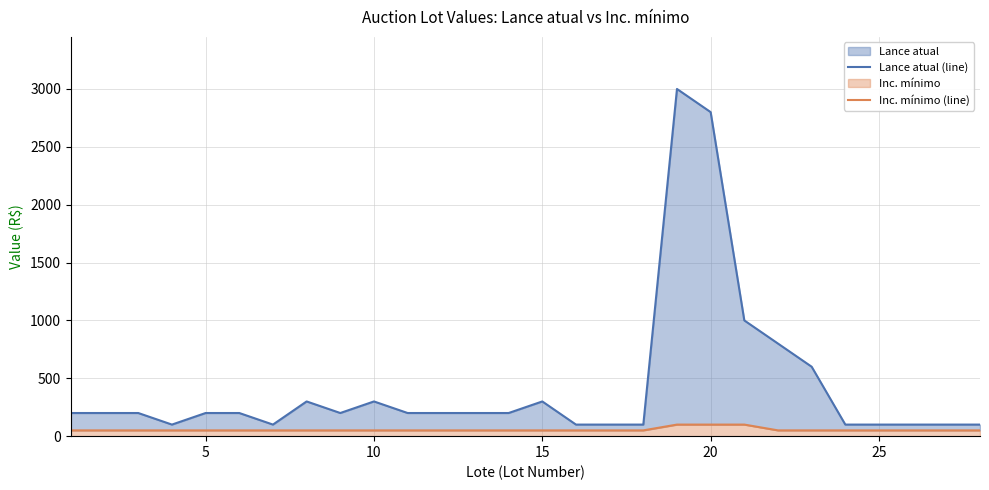

List the series in order of their peak value, highest first.

Lance atual (line), Inc. mínimo (line)